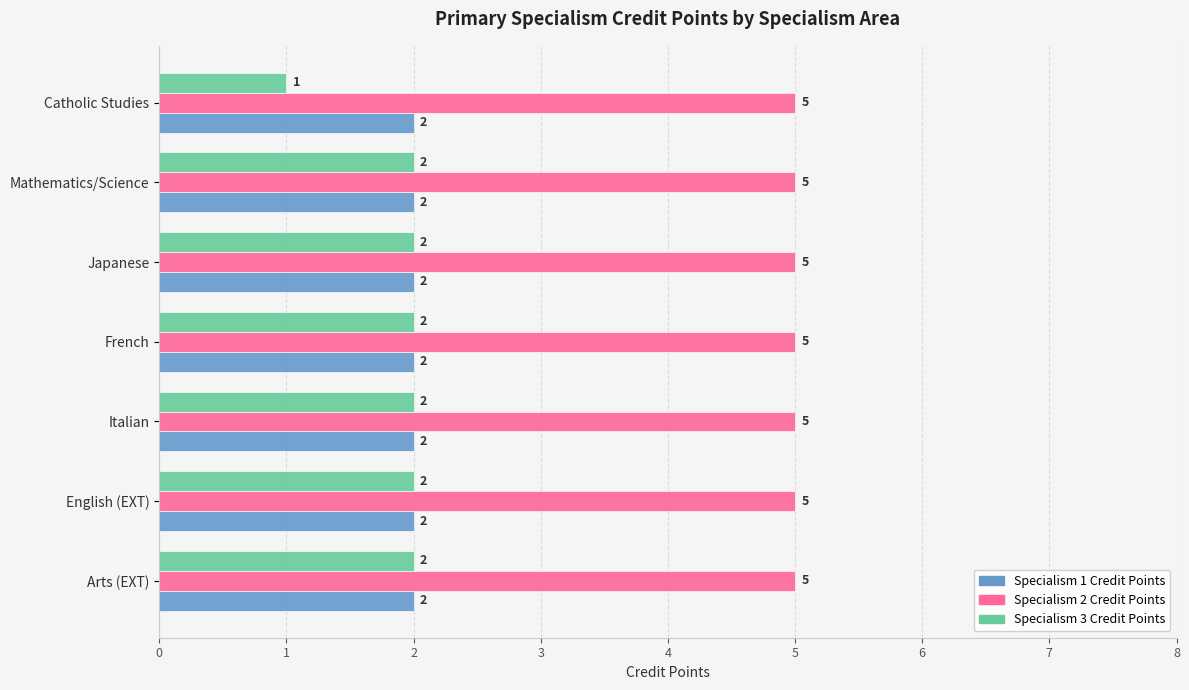

Is it true that Specialism 1 Credit Points equals 1 at Catholic Studies?

False